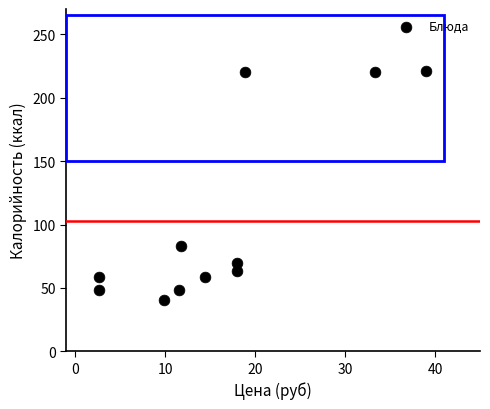

What is the average Y value?

102.9